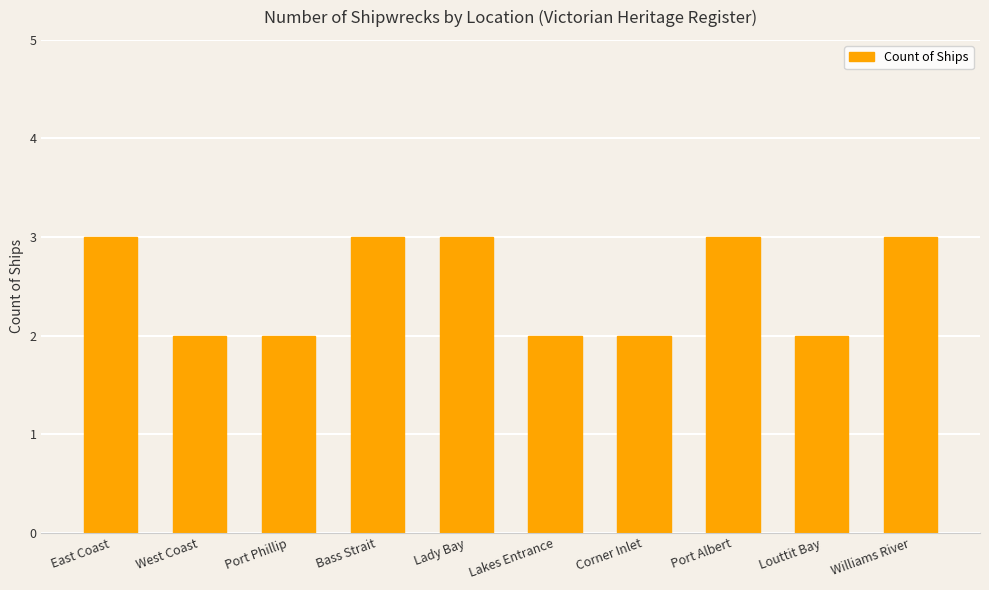

Reading left to right, what are all the values shown in this chart?

East Coast=3	West Coast=2	Port Phillip=2	Bass Strait=3	Lady Bay=3	Lakes Entrance=2	Corner Inlet=2	Port Albert=3	Louttit Bay=2	Williams River=3